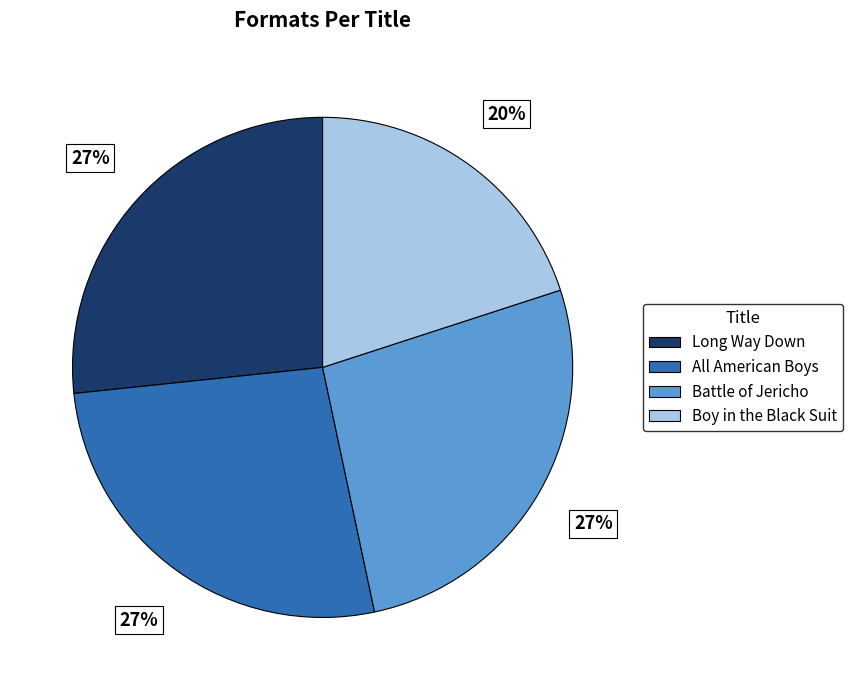

How many segments does this pie chart have?

4